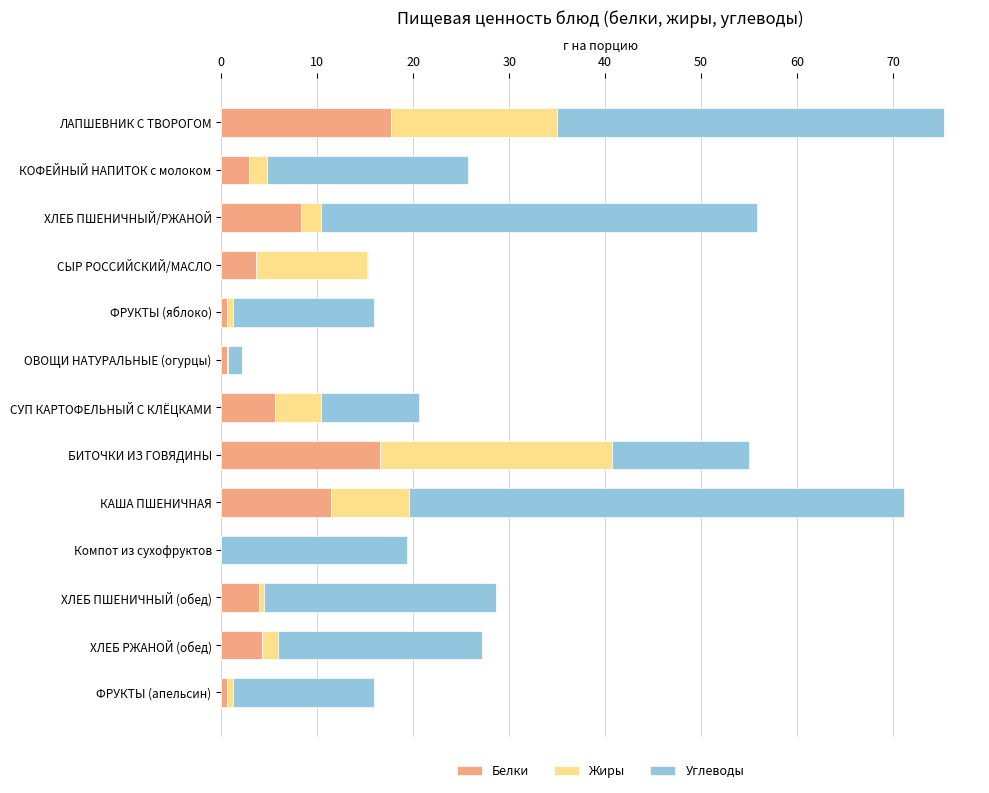

What is the highest value of the Белки series?

17.7